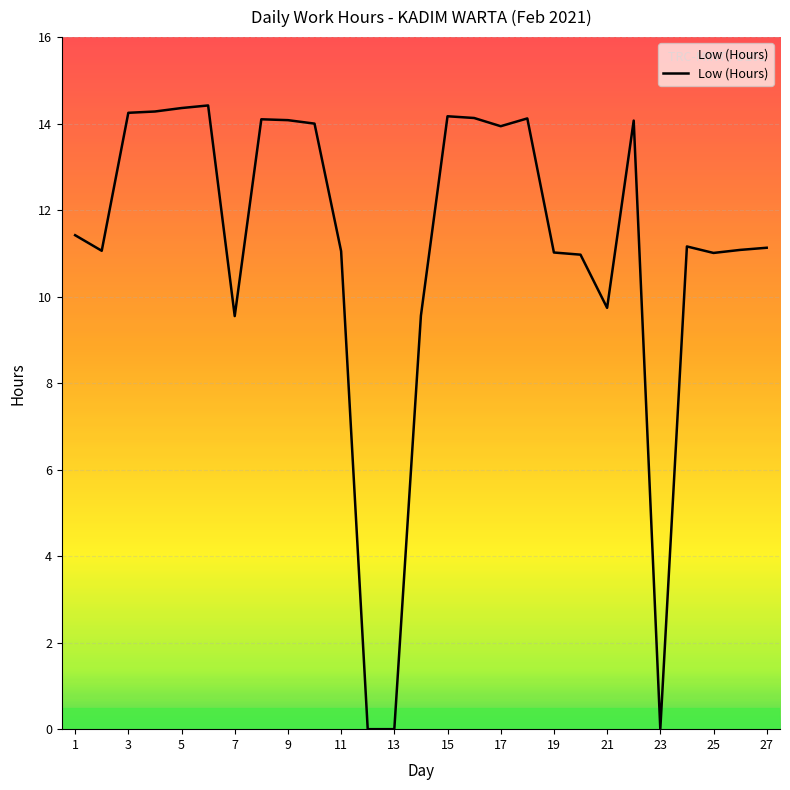

What is the difference between the maximum and minimum values?

14.4